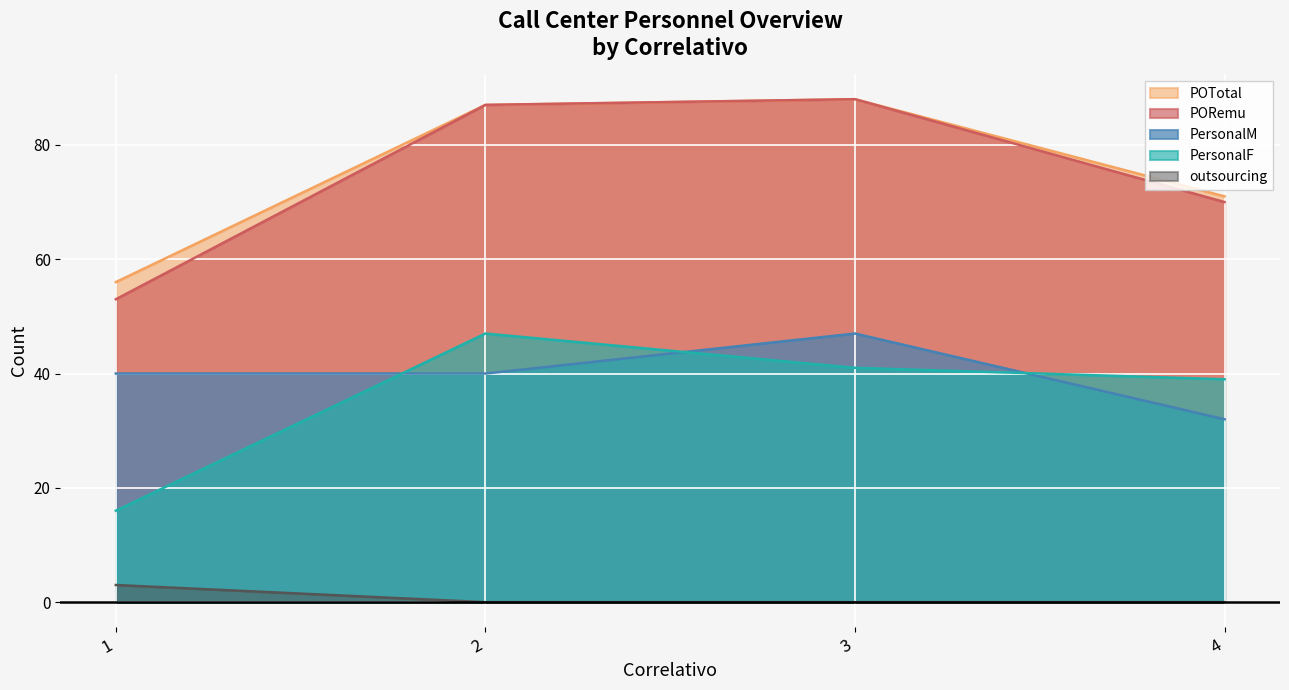

What is the difference between the maximum and minimum values in the PersonalF series?

31